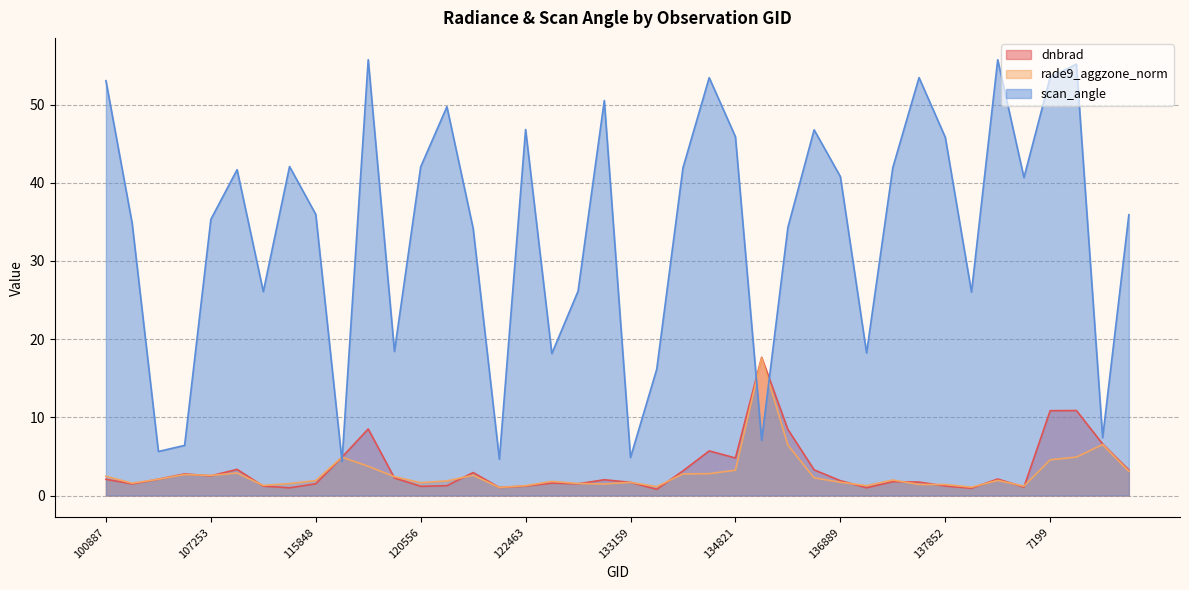

List the labels in order of scan_angle value, smallest first.

119351, 122118, 133159, 104431, 107081, 135187, 141331, 134076, 131354, 137268, 120388, 138038, 113644, 132076, 121942, 135936, 104315, 107253, 141525, 115848, 140005, 136889, 109184, 134442, 137458, 120556, 115226, 137852, 134821, 136496, 122463, 121771, 132606, 100887, 134626, 6551, 7199, 140768, 7001, 3797